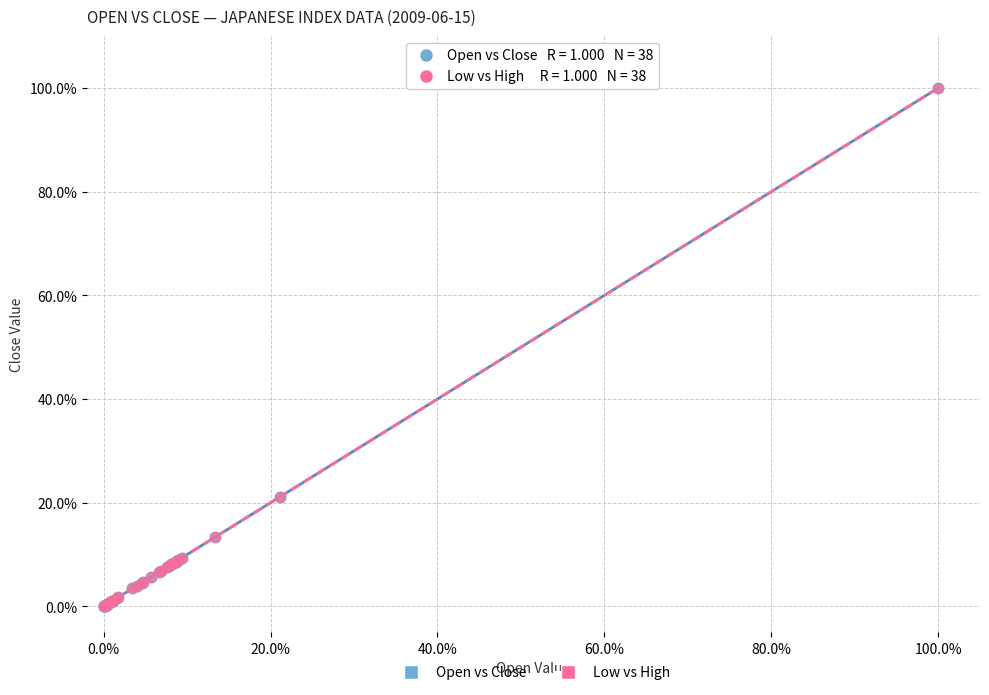

What are all the series names shown in the legend?

Open vs Close, Low vs High